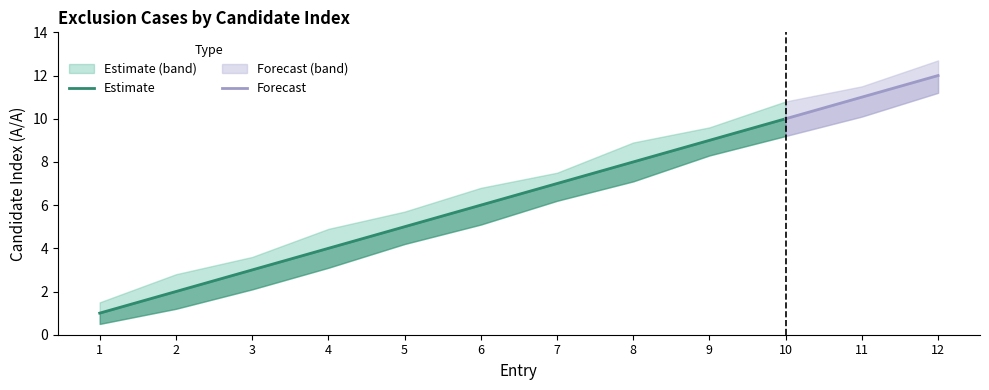

What is the value of the Cumulative Count point at the 5th from the left?

5.0